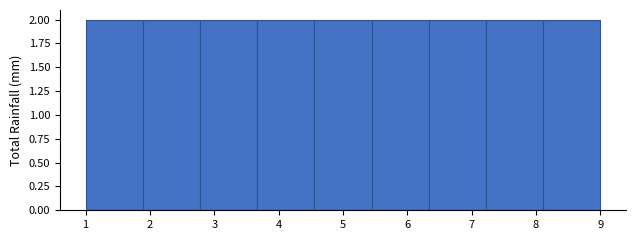

Reading left to right, list every bar in this chart as the range it spans on the x-axis followed by its height. Neither the bar edges nor the heights are printed on the chart, so give them approximately, as read against the axes.

1.0 to 1.9: 2
1.9 to 2.8: 2
2.8 to 3.7: 2
3.7 to 4.6: 2
4.6 to 5.4: 2
5.4 to 6.3: 2
6.3 to 7.2: 2
7.2 to 8.1: 2
8.1 to 9.0: 2